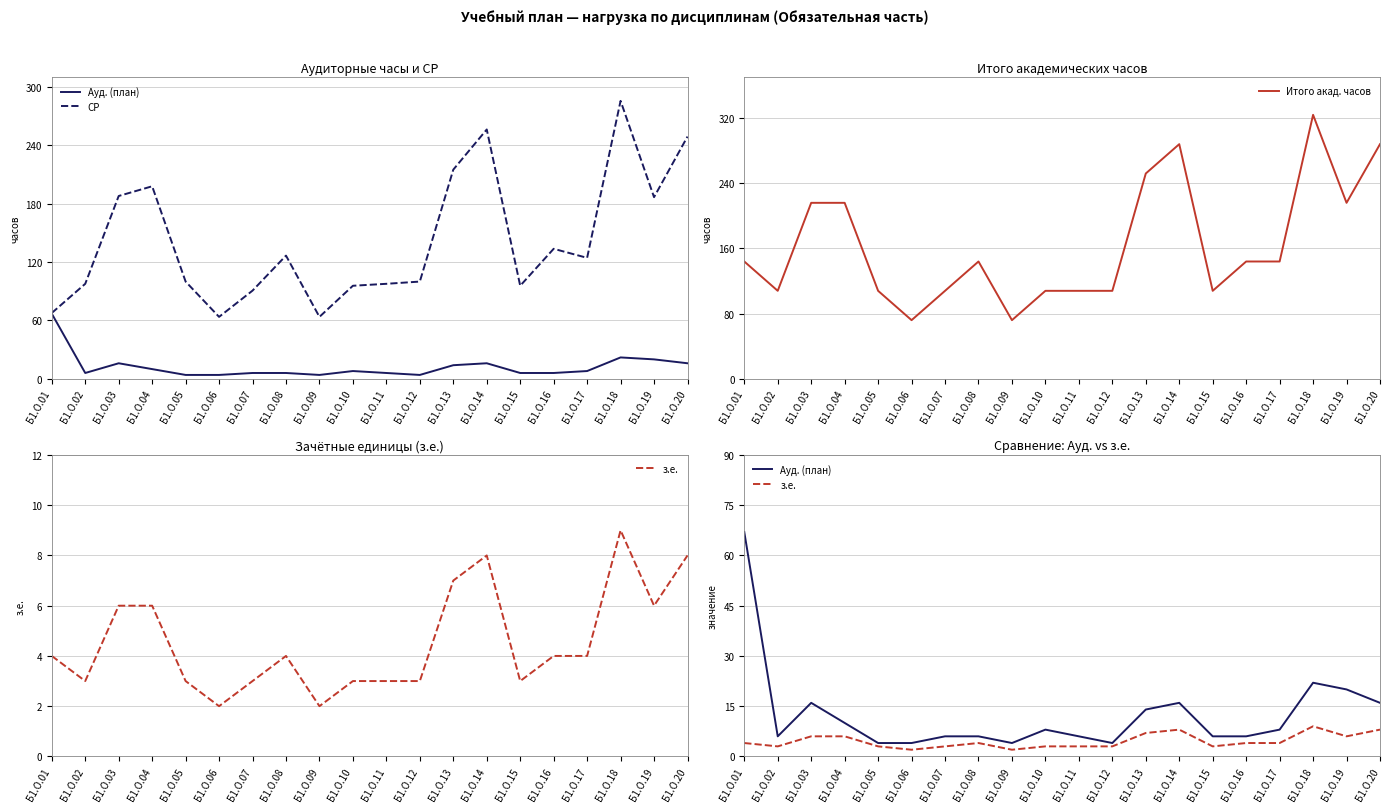

At how many categories does at least one series exceed 111?

11